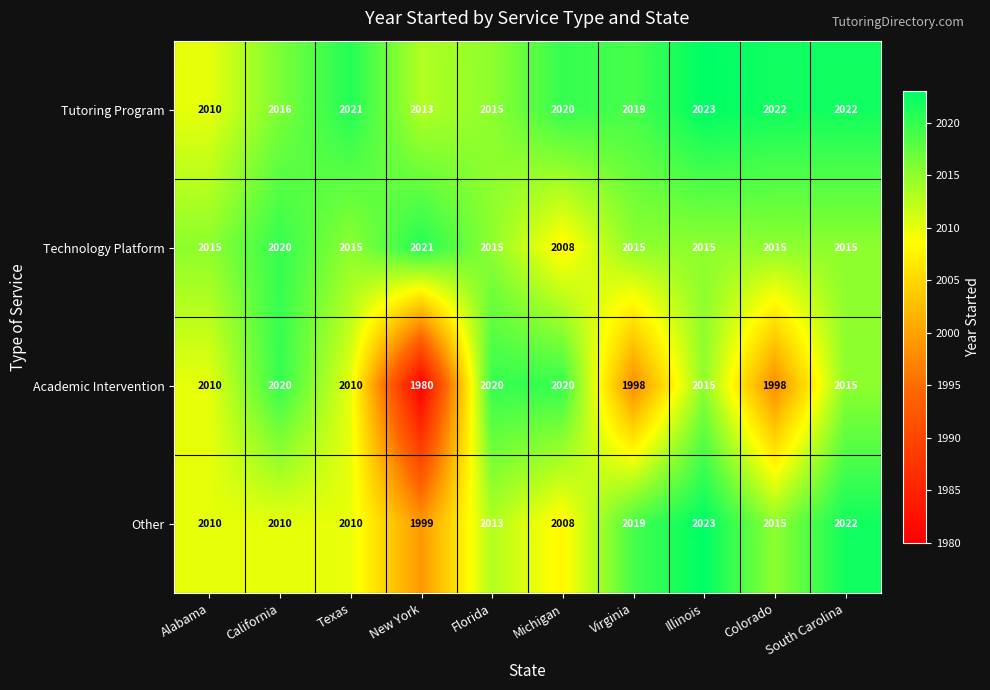

Count the Academic Intervention values in the range 1998 to 2020.

9